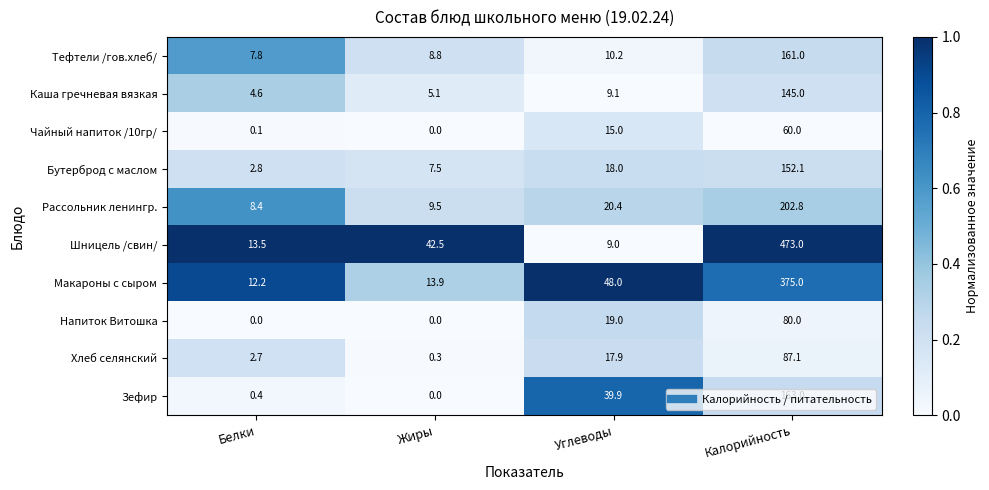

Which series changed the most between Белки and Углеводы?

Зефир